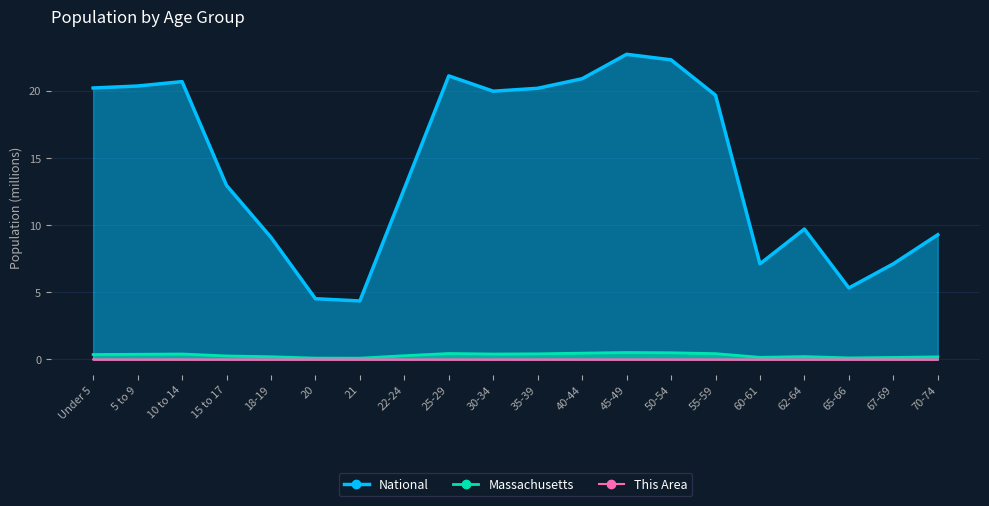

Where does the National series first go above 19?

Under 5